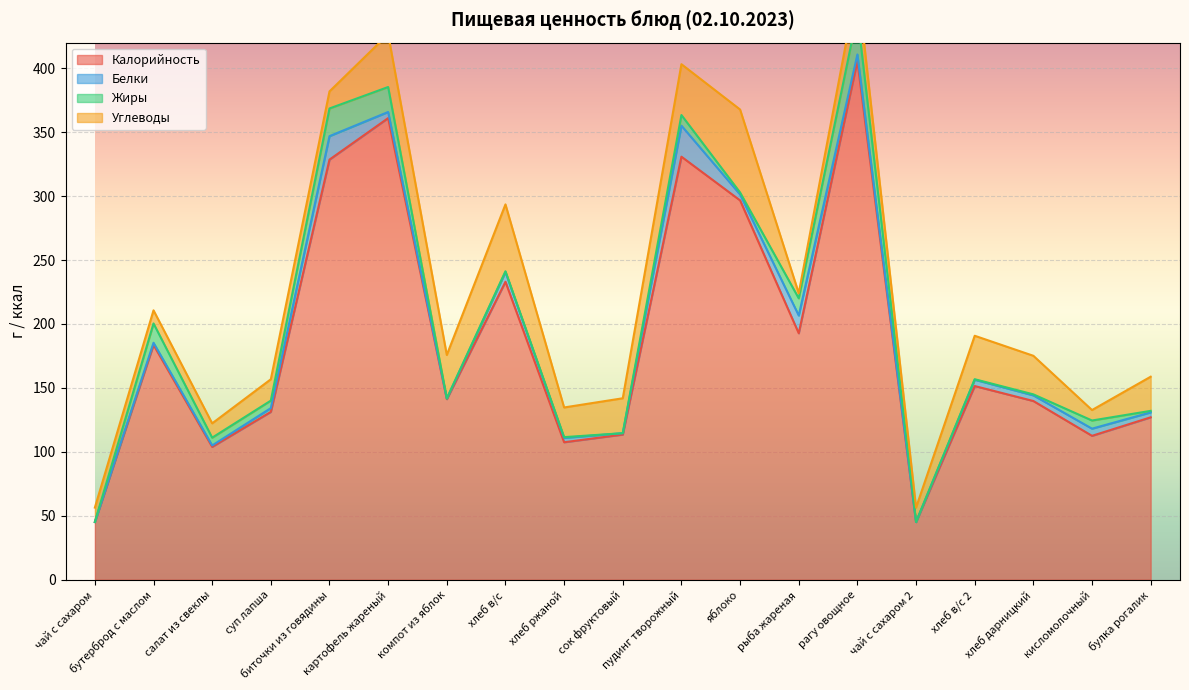

What value does the Жиры series have at биточки из говядины?

21.6